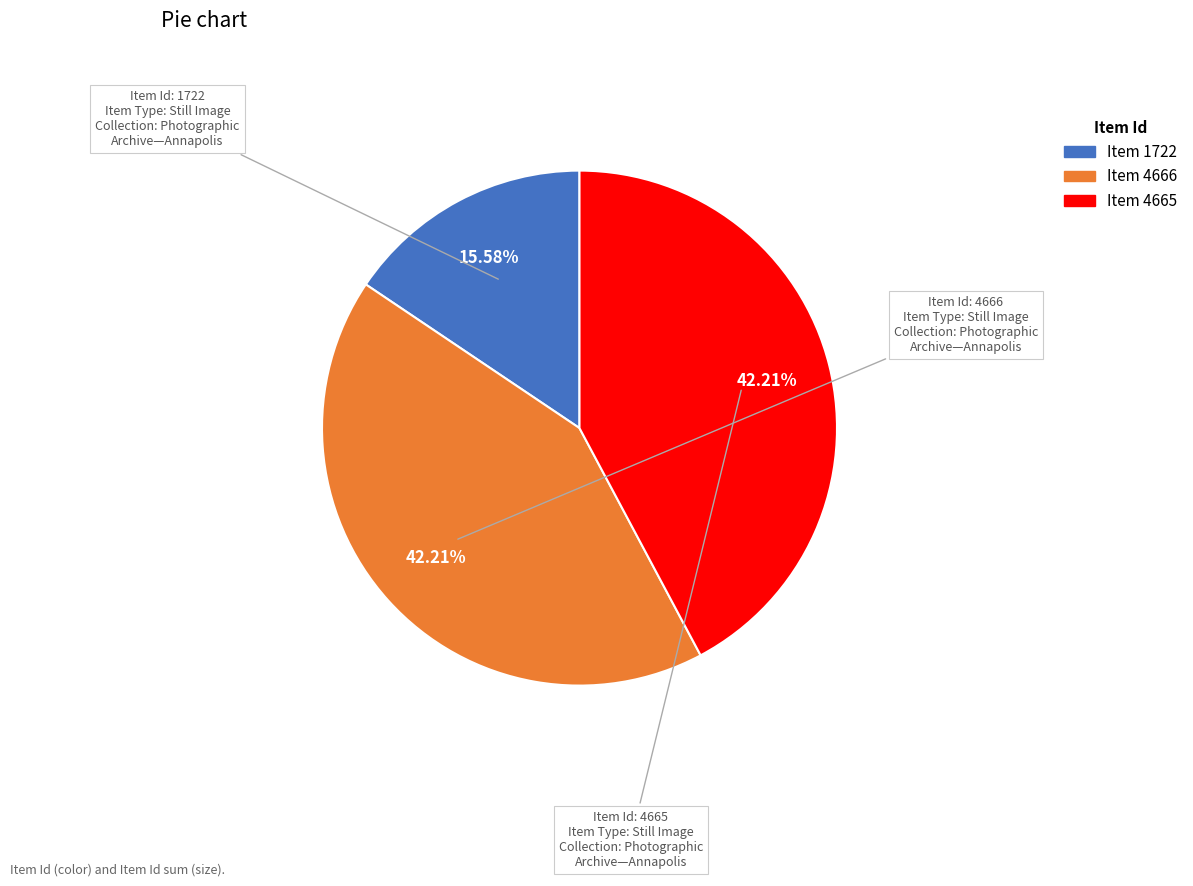

Is there a majority slice in this chart?

No